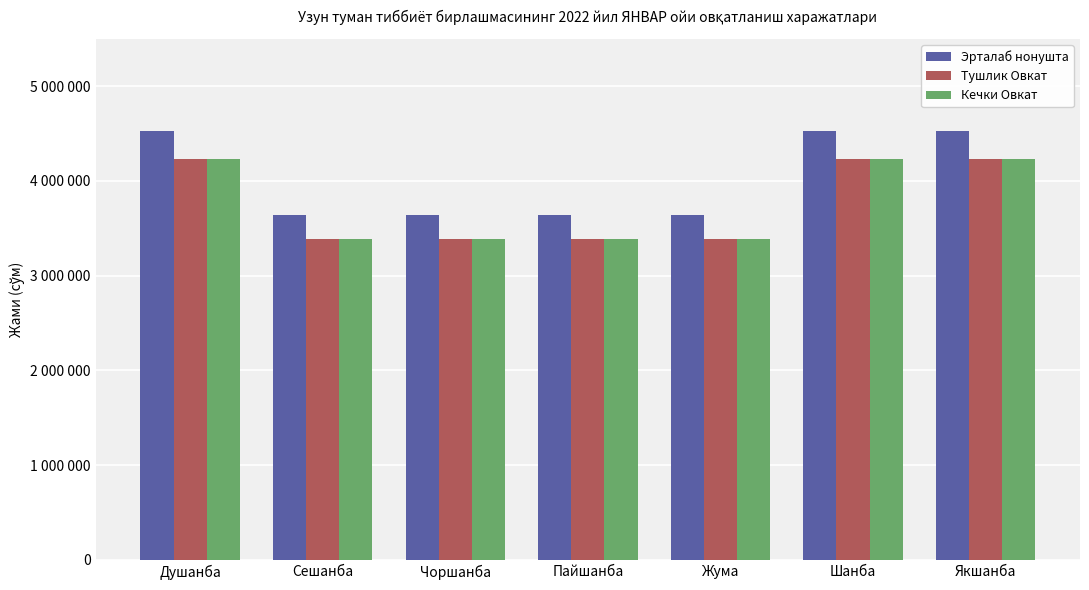

What is the highest value of the Кечки Овкат series?

4228000